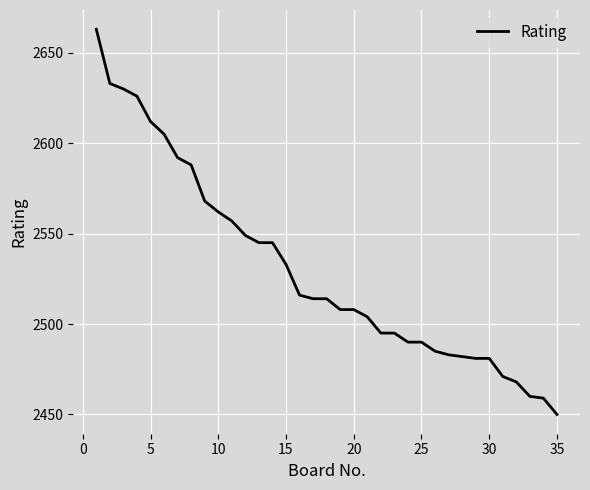

What is the difference between the maximum and minimum values?

213